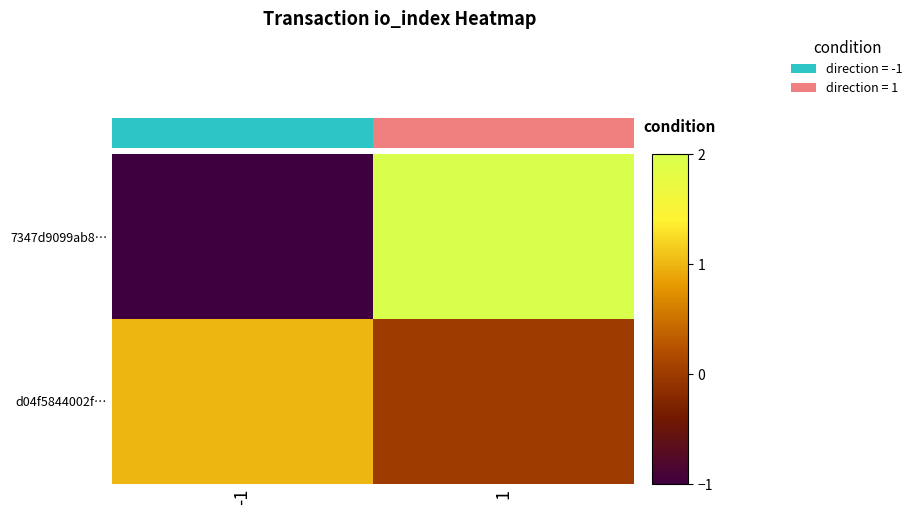

What is the sum of all 7347d9099ab8… values?

1